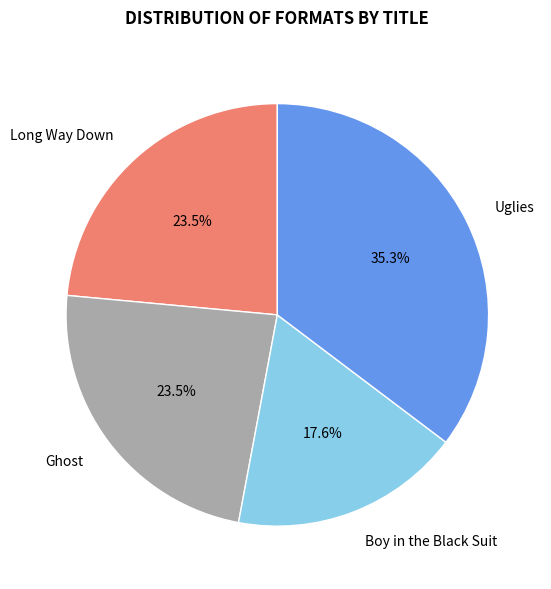

To the nearest percent, what percentage of the pie is Boy in the Black Suit?

18%